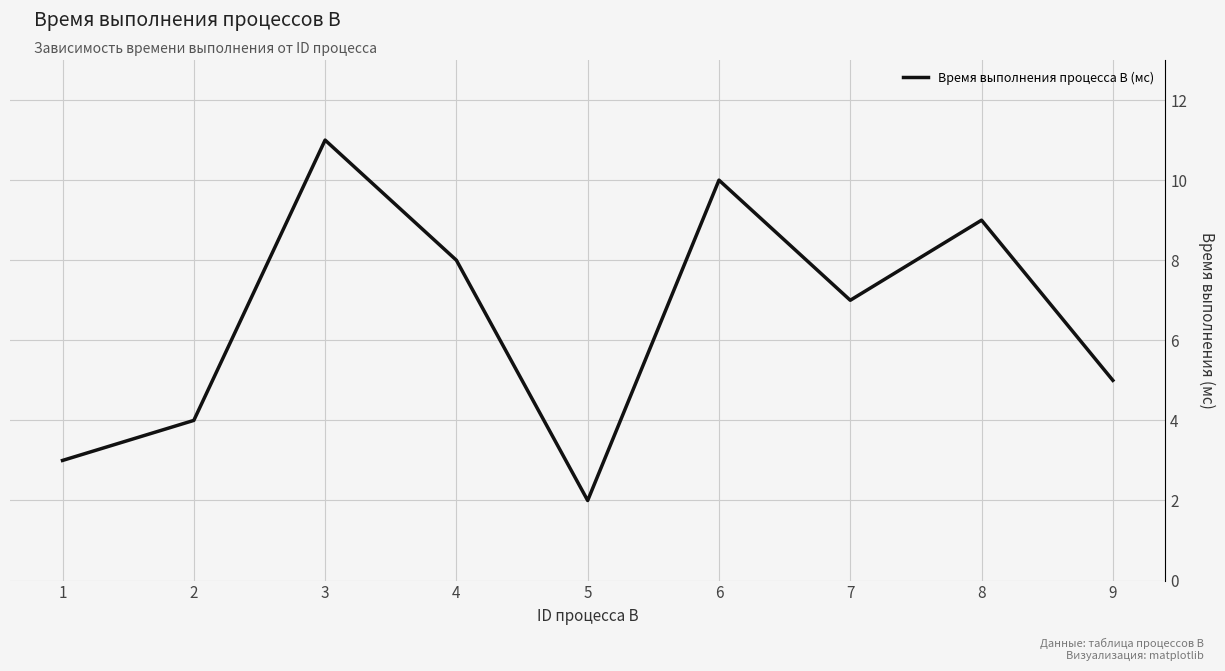

Reading right to left, what are all the values shown in this chart?

9=5	8=9	7=7	6=10	5=2	4=8	3=11	2=4	1=3